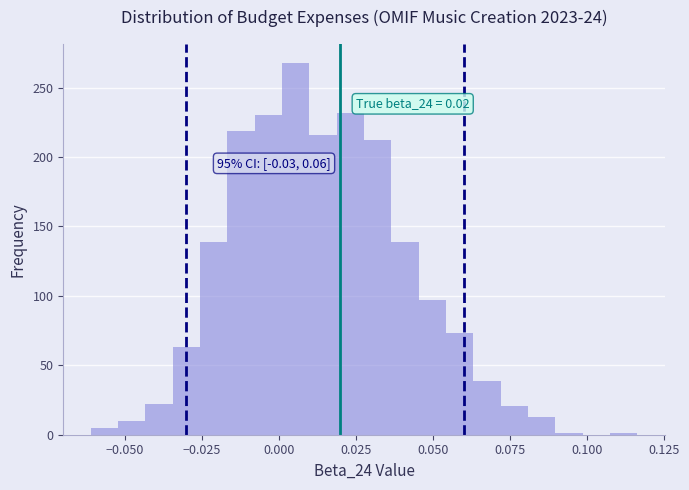

Around what value on the x-axis is the tallest bar? Give the approximate position of its centre, as read against the axis.

0.005